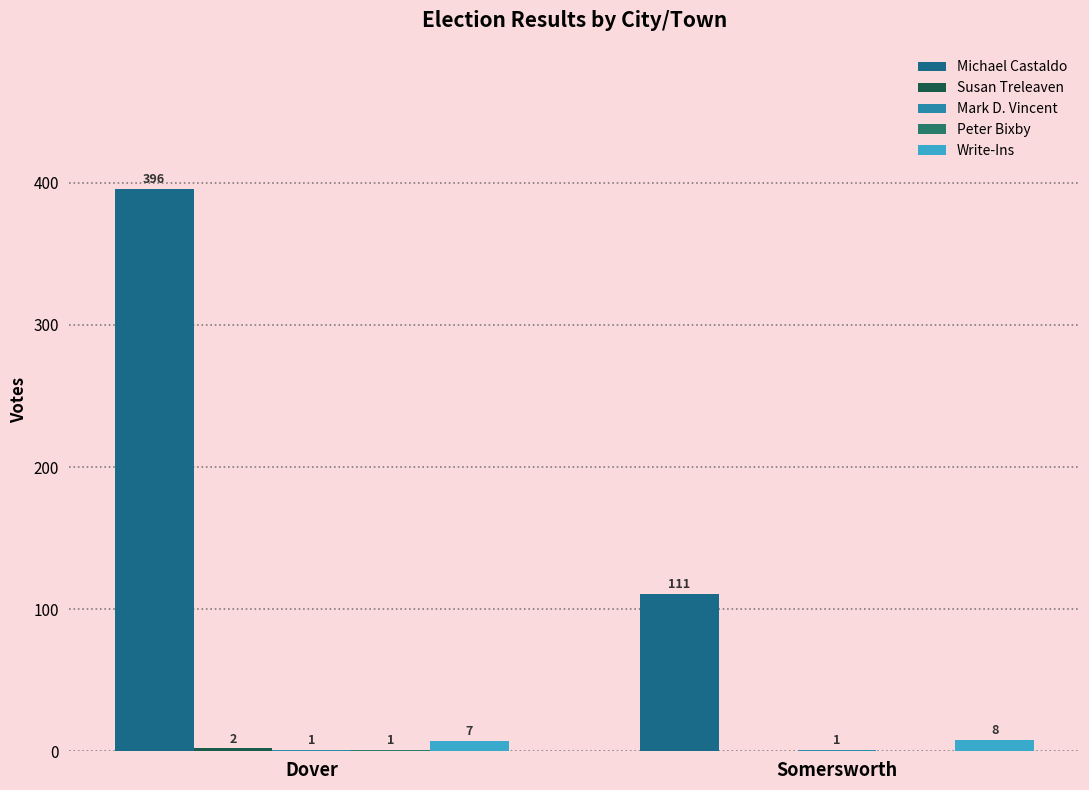

At Somersworth, list the series in order from smallest to largest.

Susan Treleaven, Peter Bixby, Mark D. Vincent, Write-Ins, Michael Castaldo